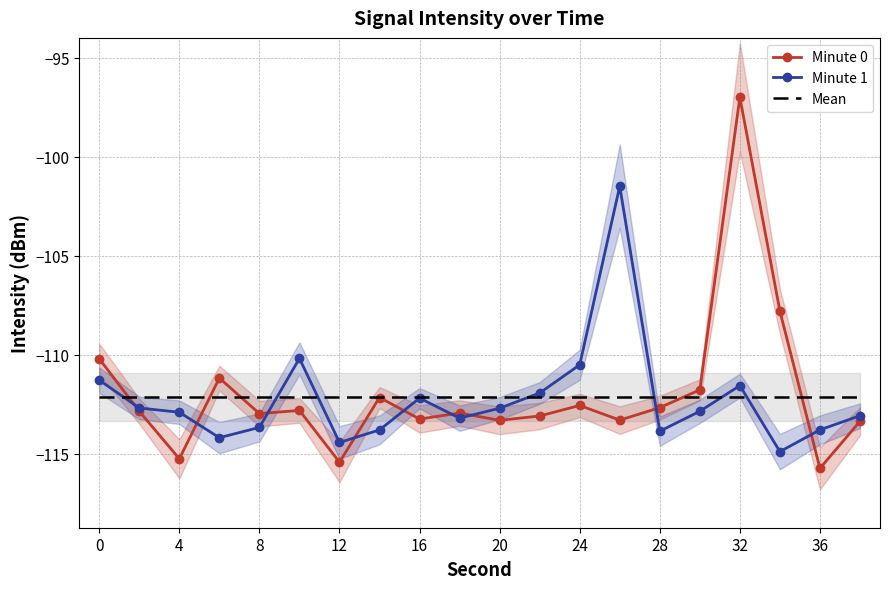

How many times do Minute 1 and Minute 0 cross each other?

9